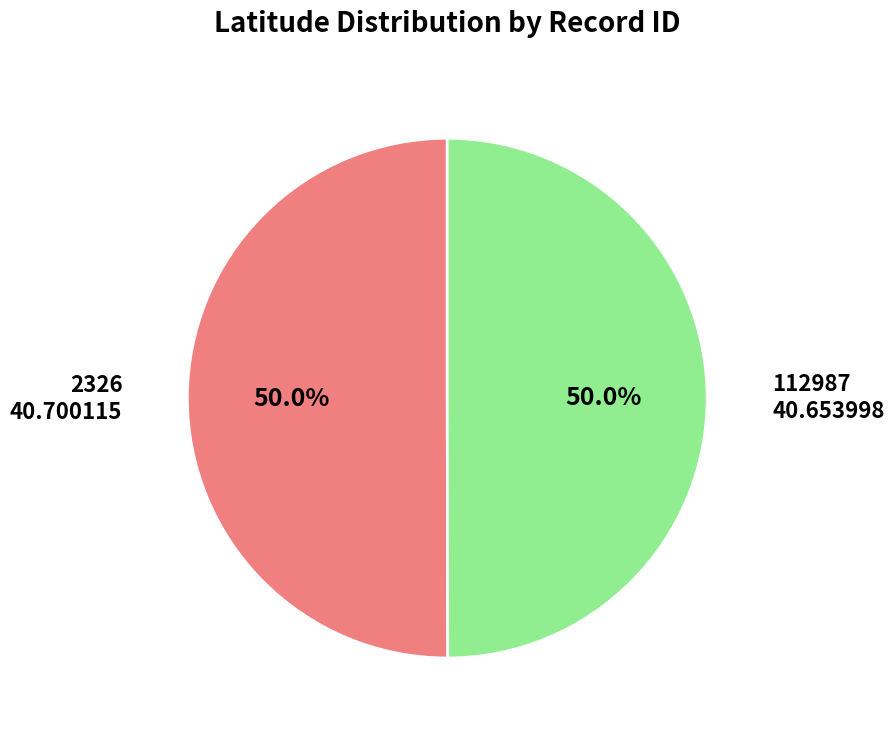

The 112987 slice represents 43% of the pie. True or false?

False